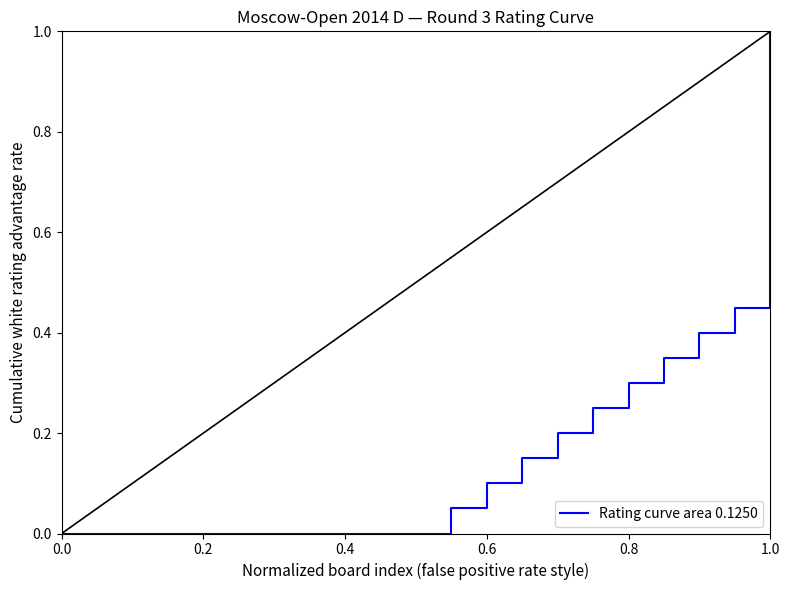

What is the difference between the maximum and minimum values?

1.0